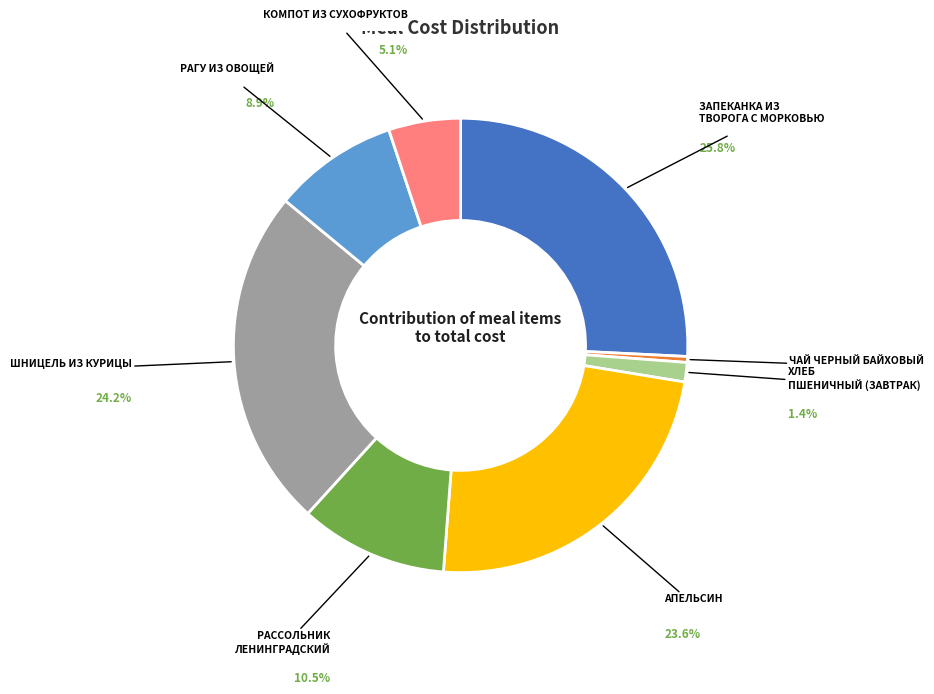

Does any single category account for the majority?

No